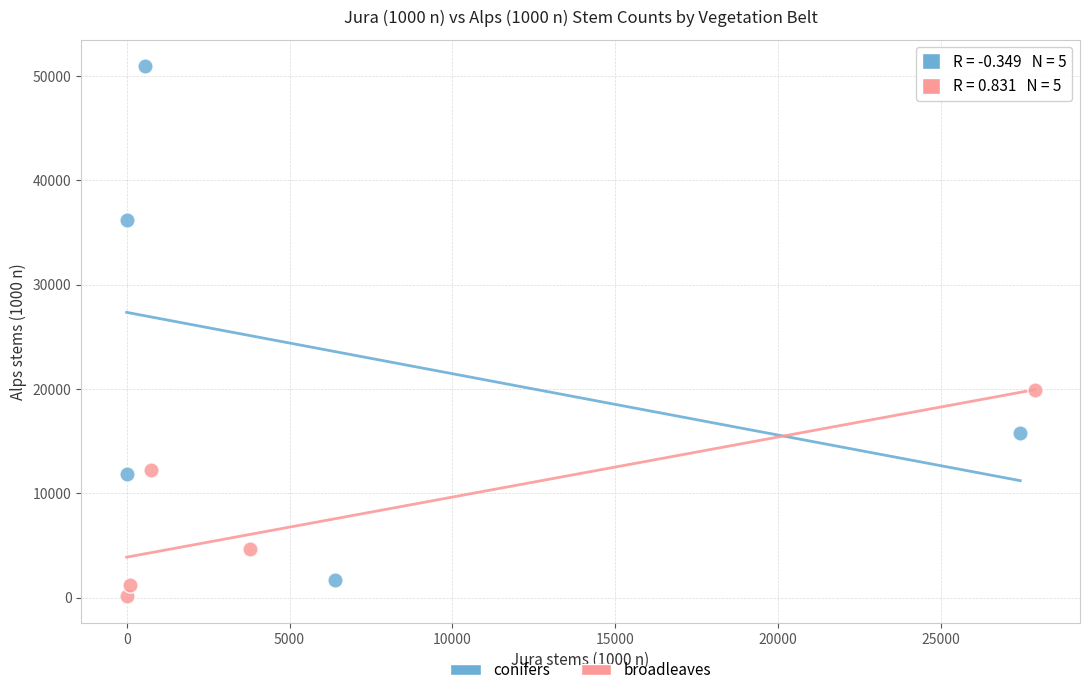

What are all the series names shown in the legend?

conifers, broadleaves